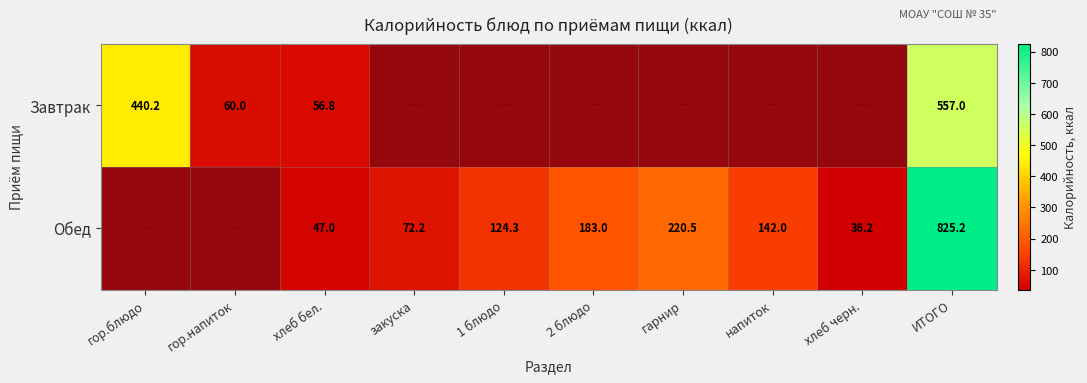

Is the value of Завтрак at гарнир greater than the value of Обед at 2 блюдо?

No